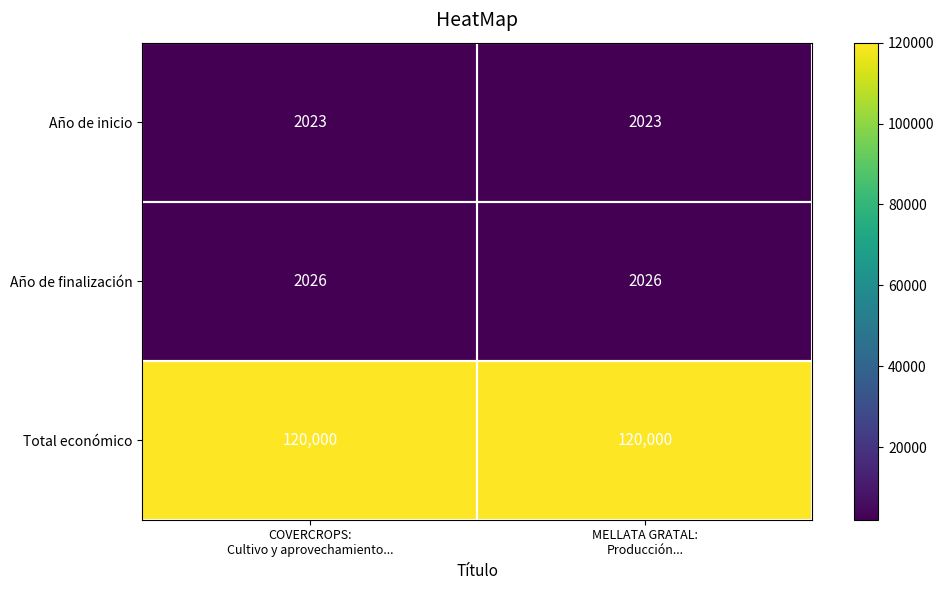

What is the minimum value for Año de finalización?

2026